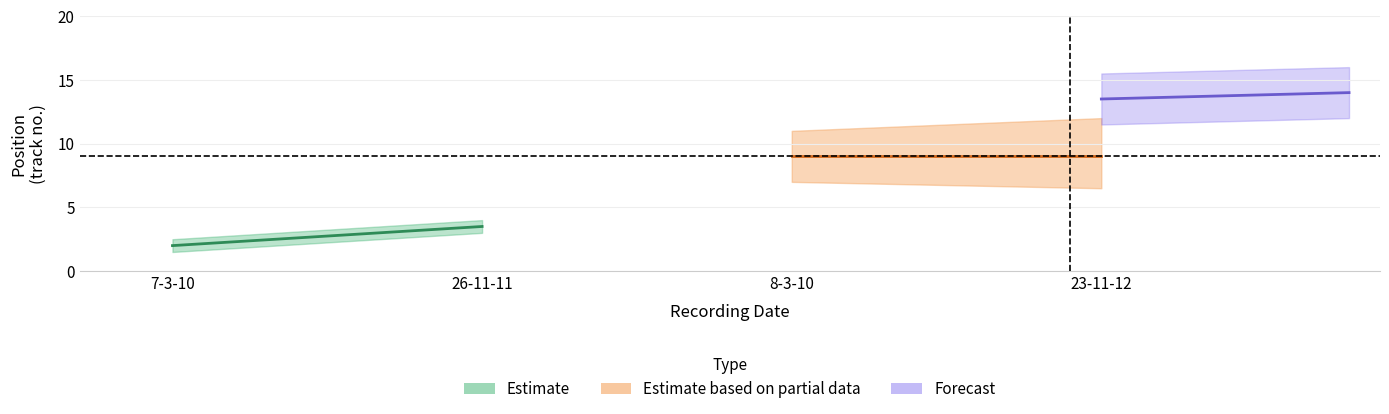

True or false: the data shows 14 at 23-11-12.

False